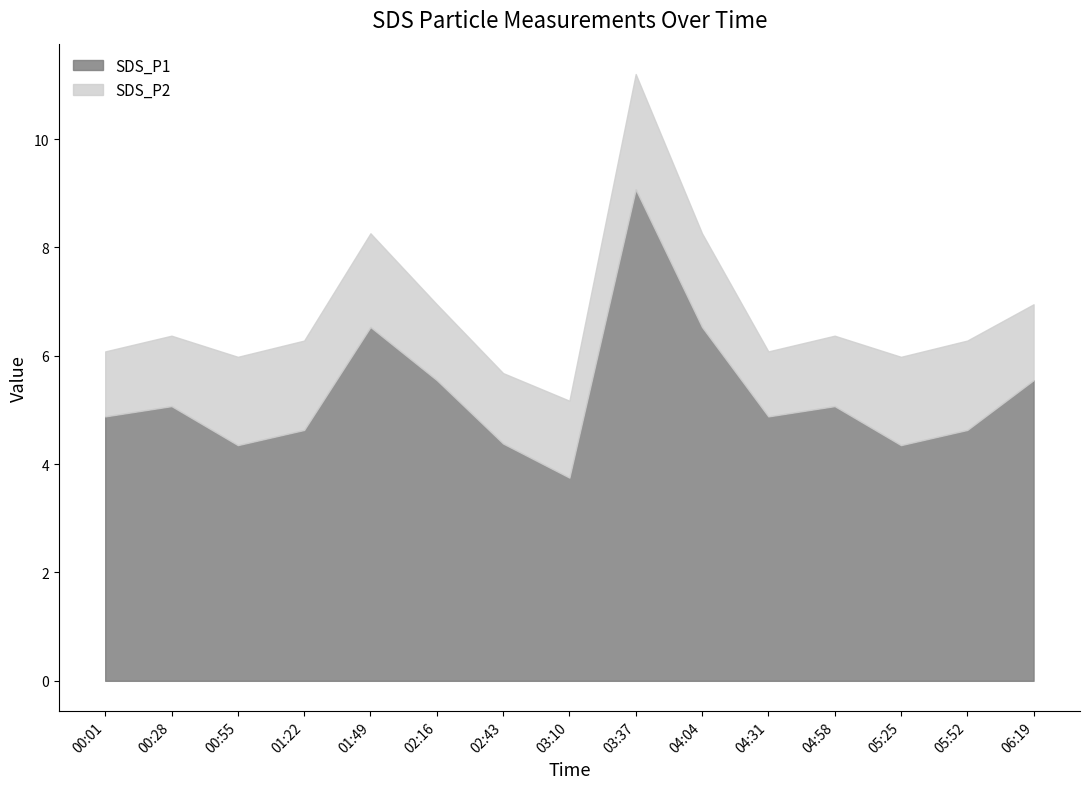

What is the label of the 1st point from the right?

06:19